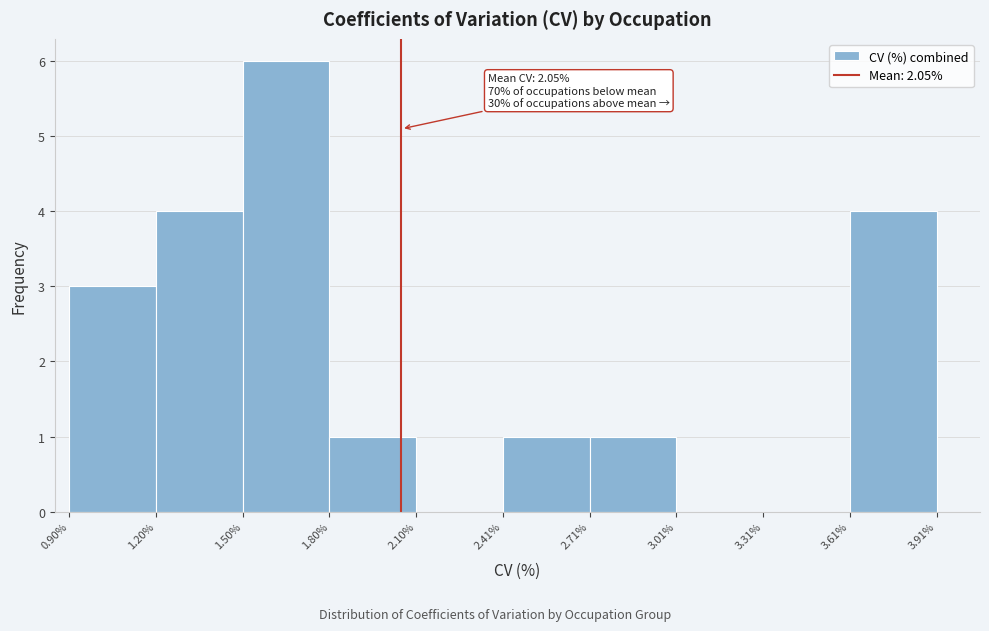

Over which range of the x-axis is the bar tallest?

1.50% to 1.80%